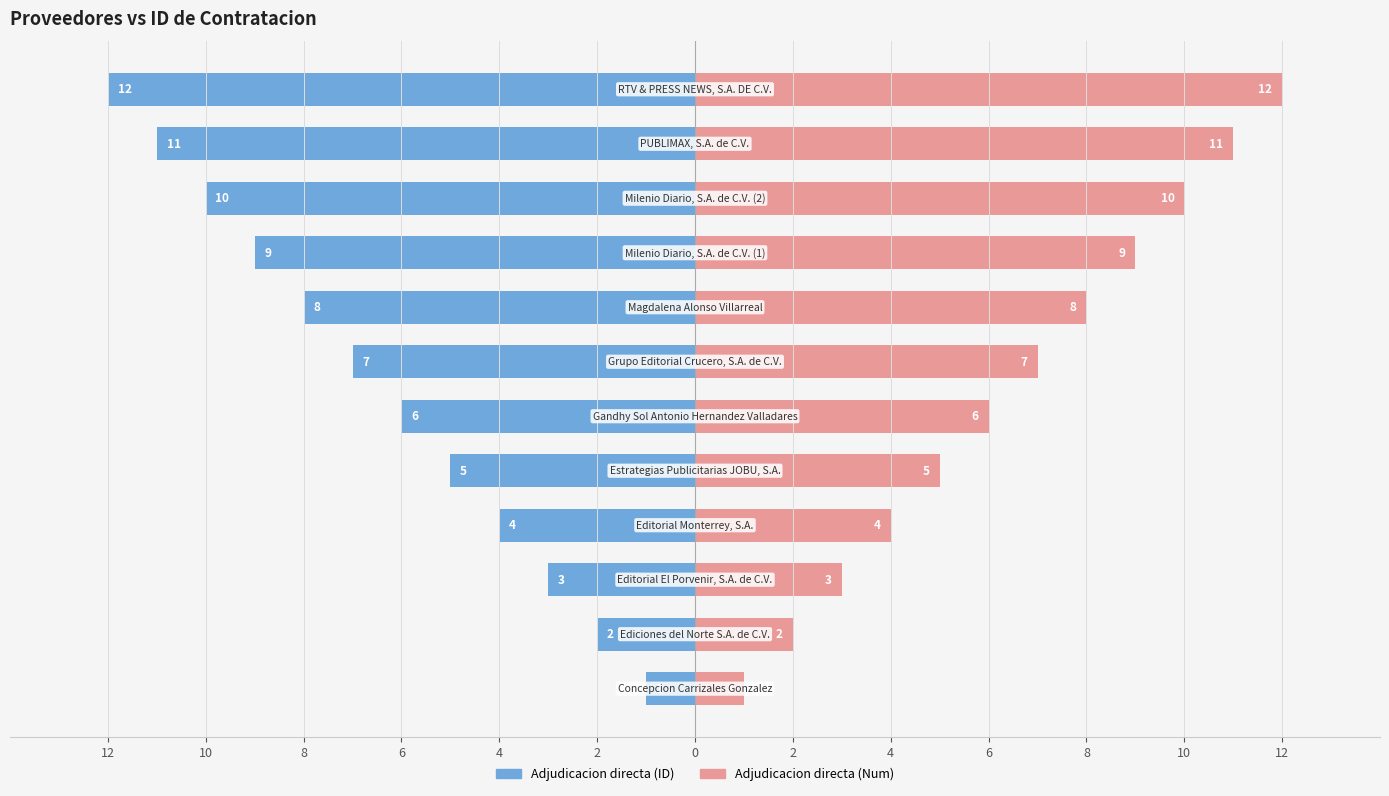

Is the value of Adjudicacion directa (ID) at 2 greater than the value of Adjudicacion directa (Num) at 8?

No